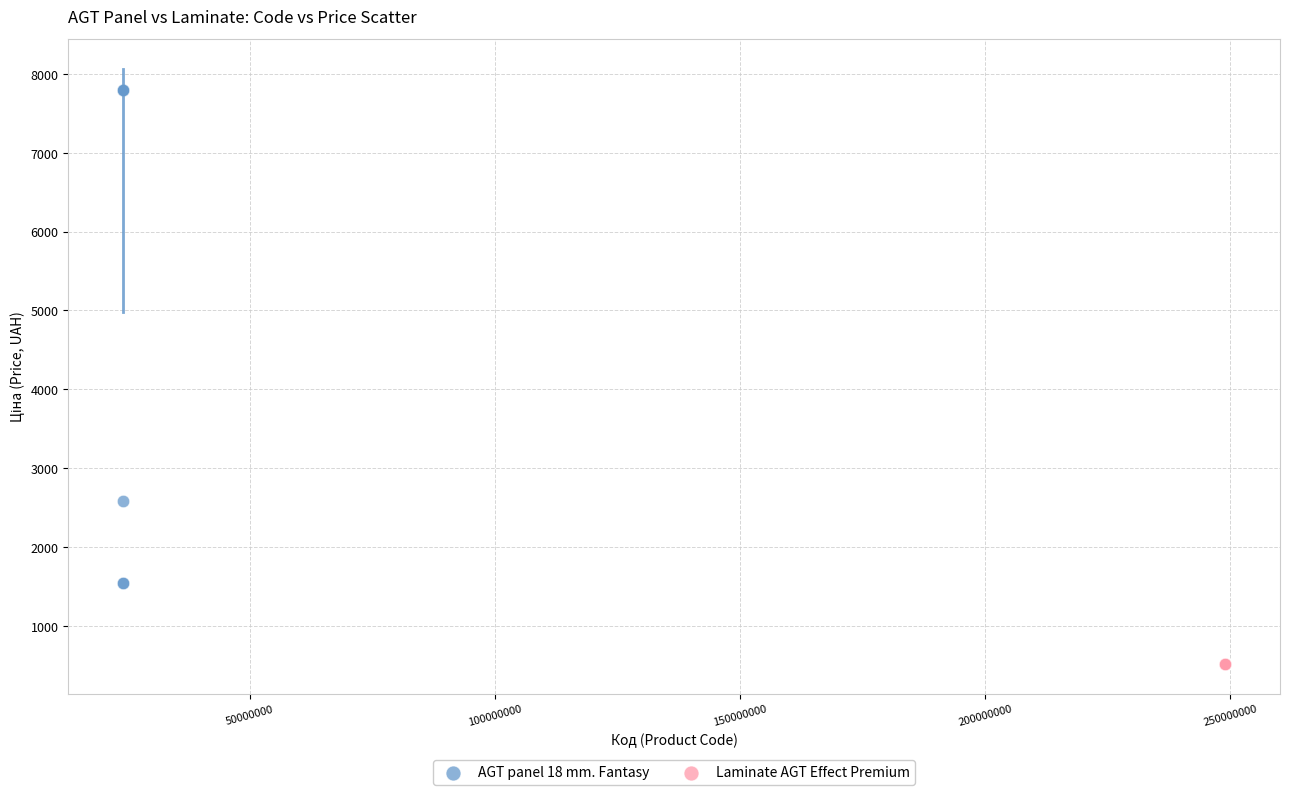

Which series reaches the maximum Y coordinate?

AGT panel 18 mm. Fantasy